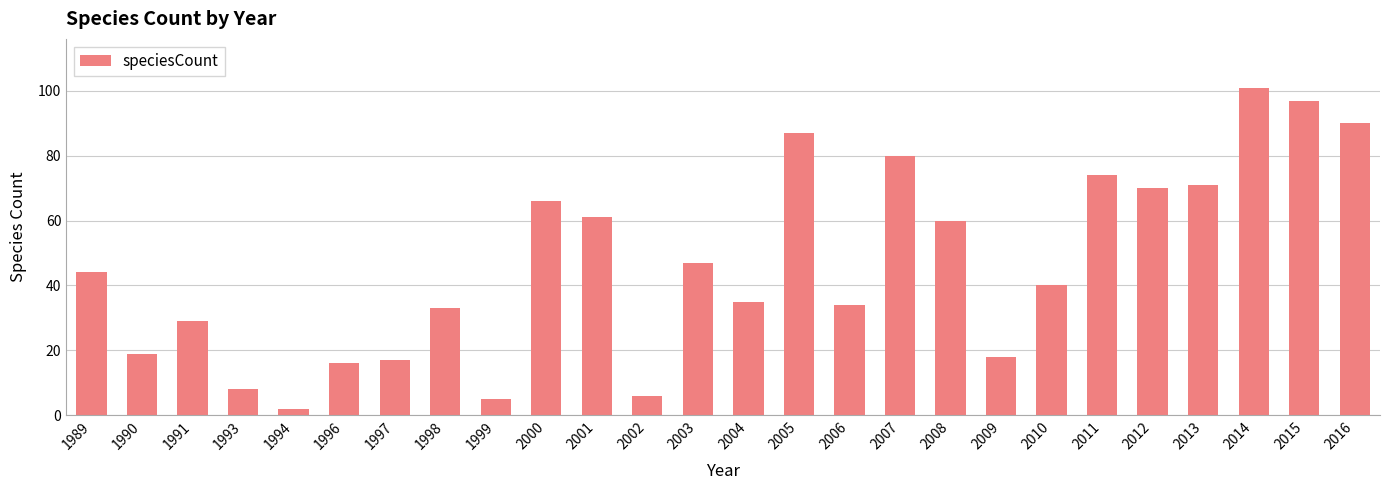

True or false: the data shows 7 at 2006.

False